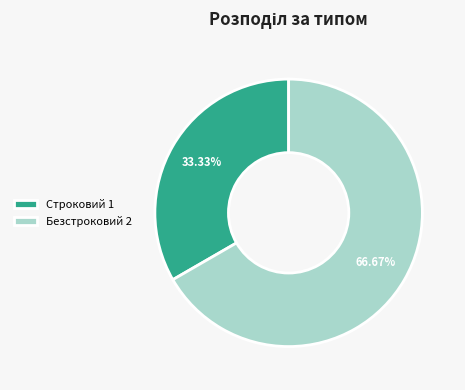

Is the sum of Строковий and Безстроковий greater than half?

Yes